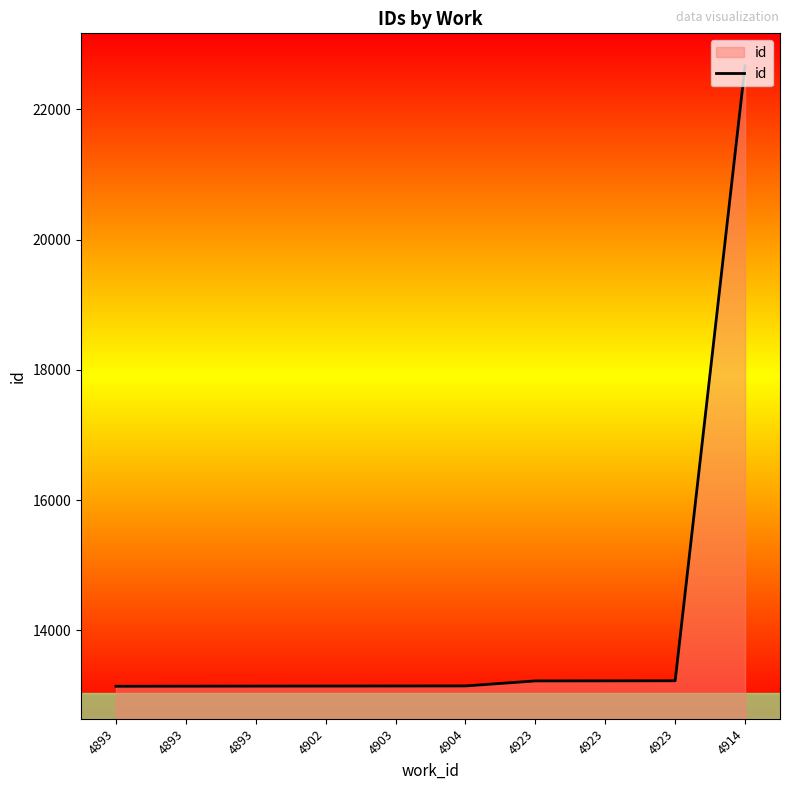

What is the difference between the second highest and second lowest values?

83